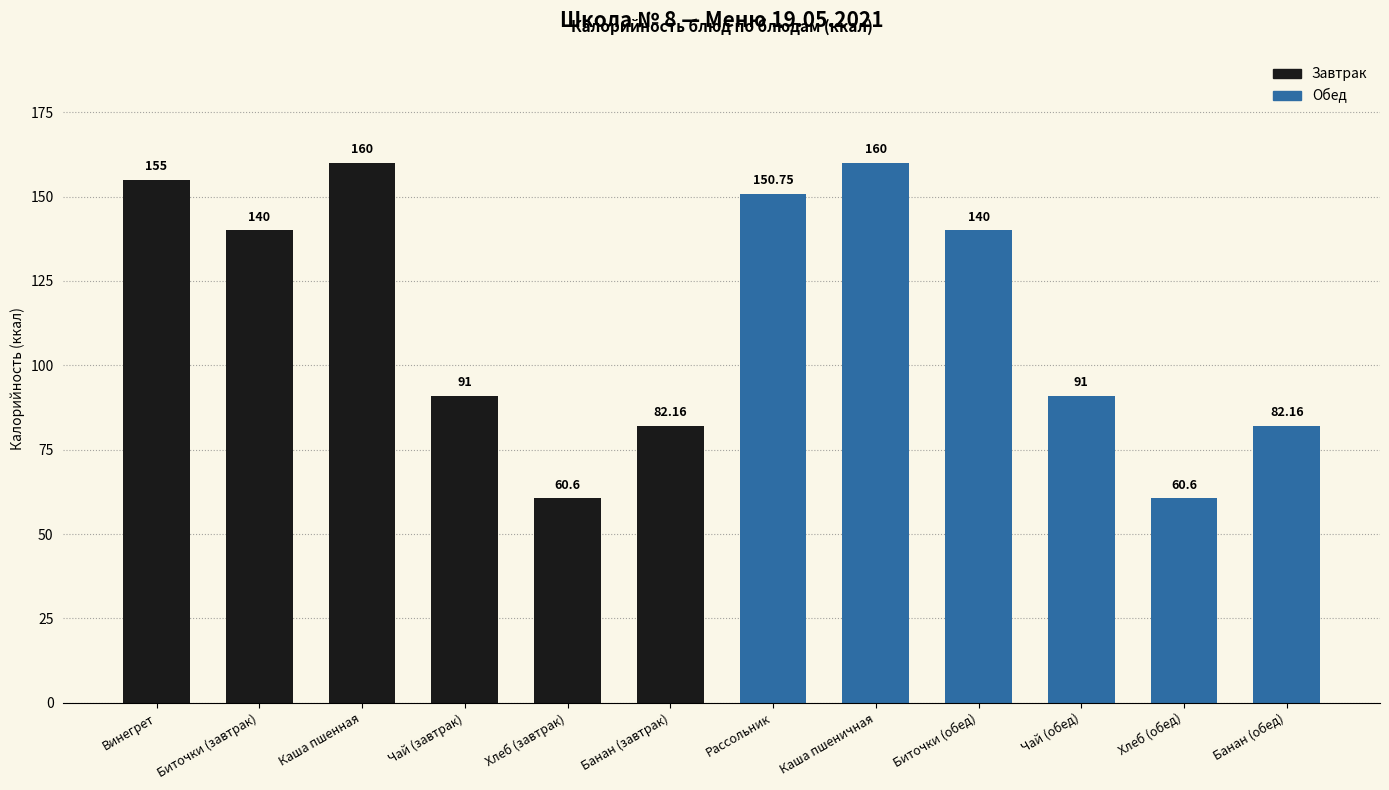

What is the maximum value shown in the chart?

160.0